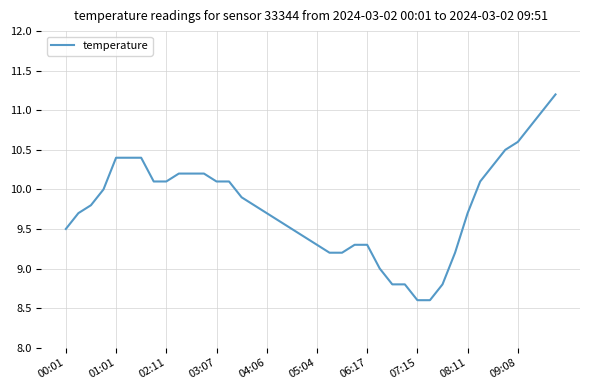

Reading left to right, extract all data points from this chart.

9.5	9.7	9.8	10.0	10.4	10.4	10.4	10.1	10.1	10.2	10.2	10.2	10.1	10.1	9.9	9.8	9.7	9.6	9.5	9.4	9.3	9.2	9.2	9.3	9.3	9.0	8.8	8.8	8.6	8.6	8.8	9.2	9.7	10.1	10.3	10.5	10.6	10.8	11.0	11.2